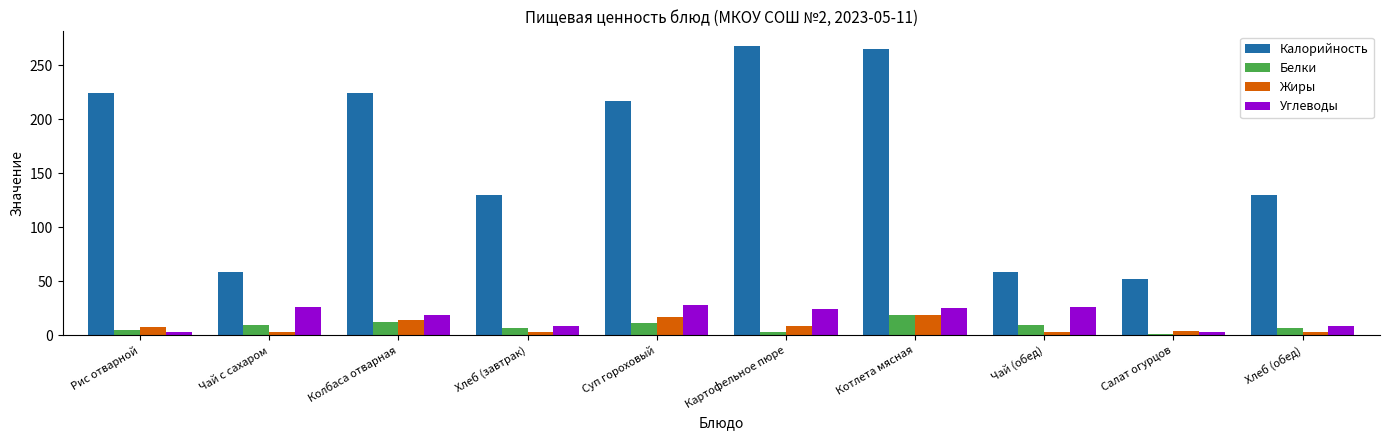

Are the bars horizontal?

No